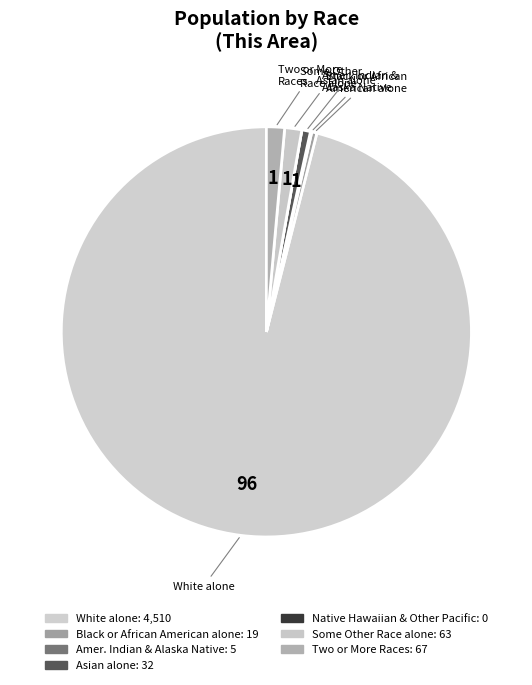

Which slice represents more than half of the pie?

White alone